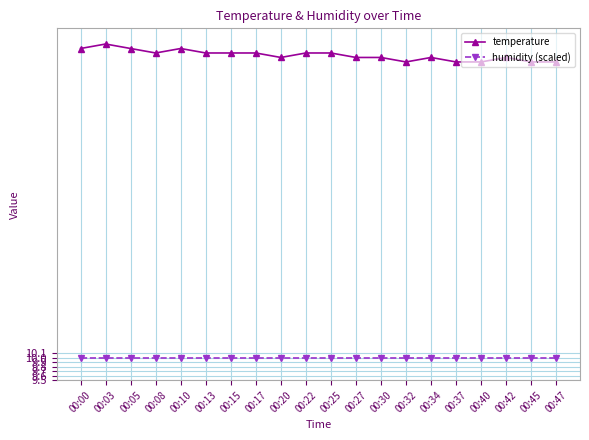

How many lines are shown in the chart?

2